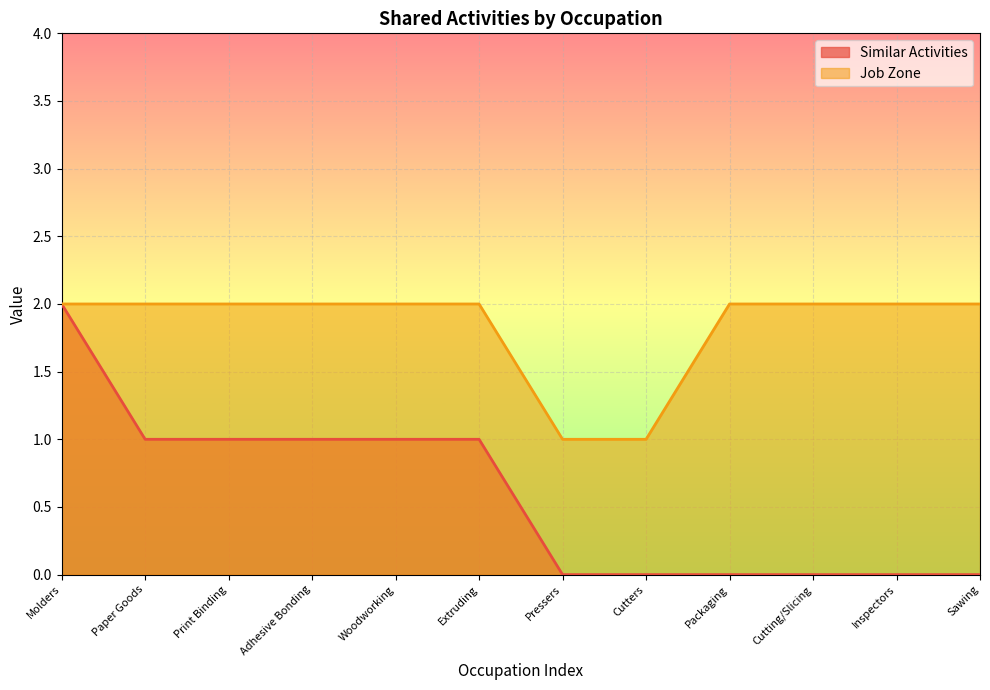

List the labels in order of Similar Activities value, largest first.

Molders, Paper Goods, Print Binding, Adhesive Bonding, Woodworking, Extruding, Pressers, Cutters, Packaging, Cutting/Slicing, Inspectors, Sawing